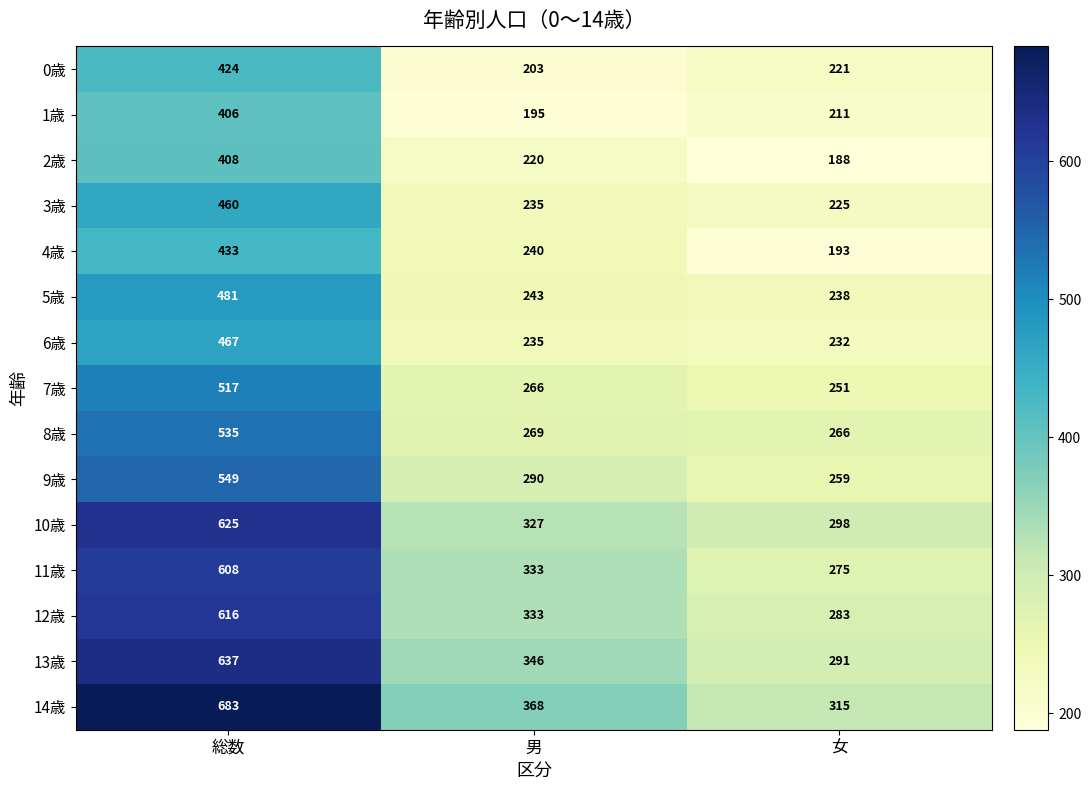

Is the value of 13歳 at 男 greater than the value of 6歳 at 総数?

No